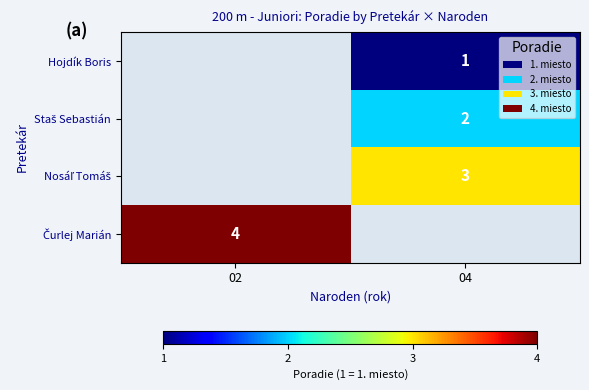

True or false: Hojdík Boris has a value of 2 at 04.

False